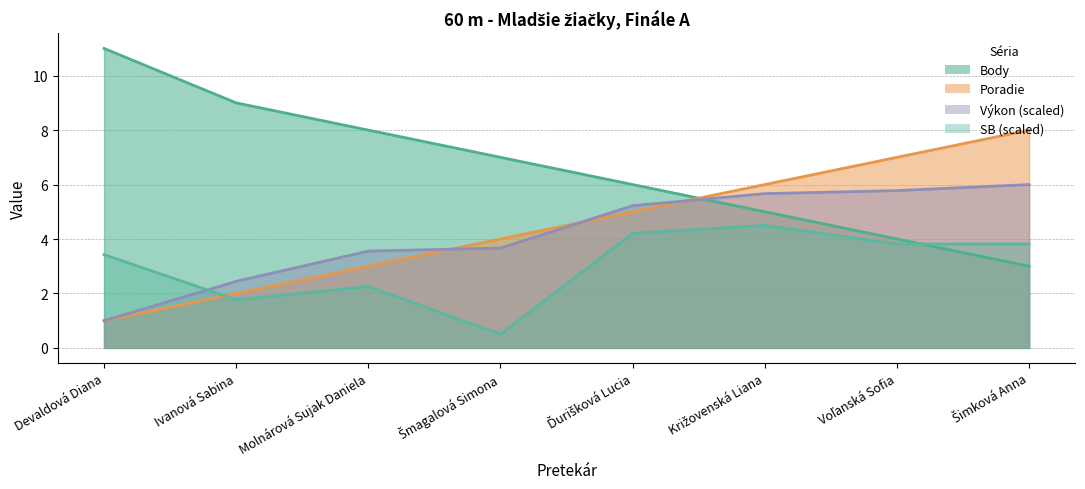

Between Molnárová Sujak Daniela and Ďurišková Lucia, which series saw the biggest shift?

Poradie